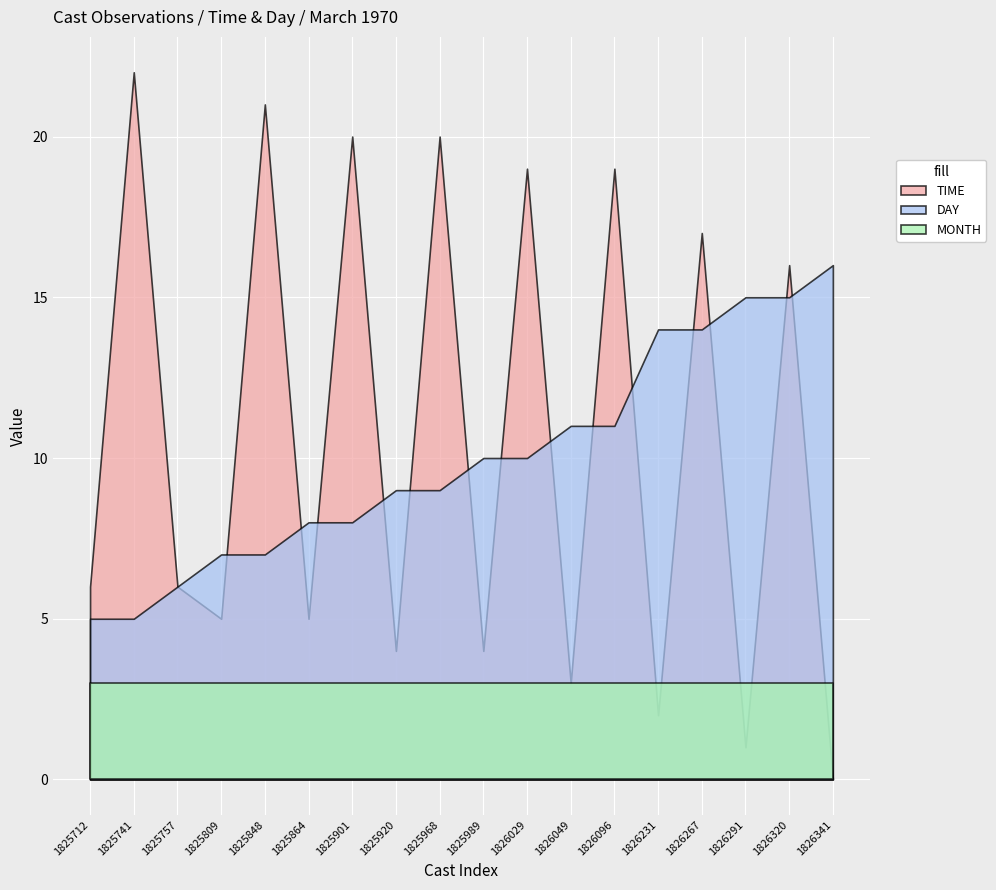

Is it true that TIME equals 12.2 at 1826029?

False